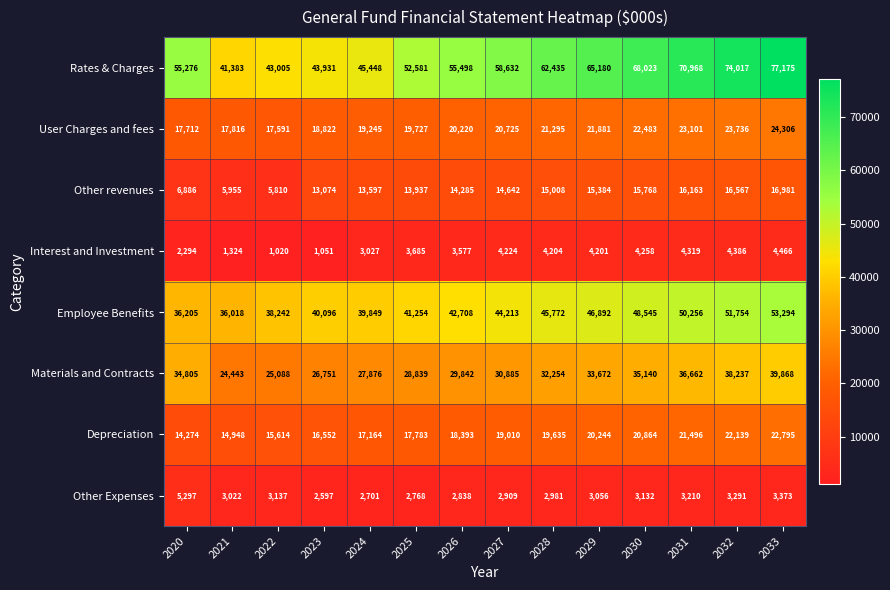

How many data points does each series have?

14